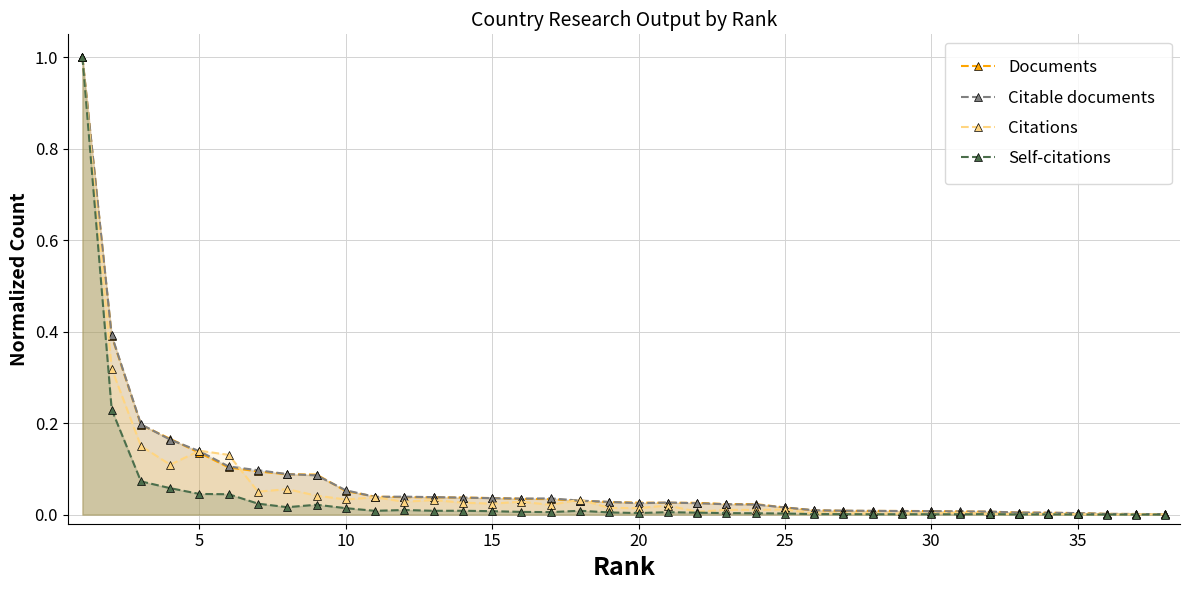

Which series has the widest spread of values?

Self-citations